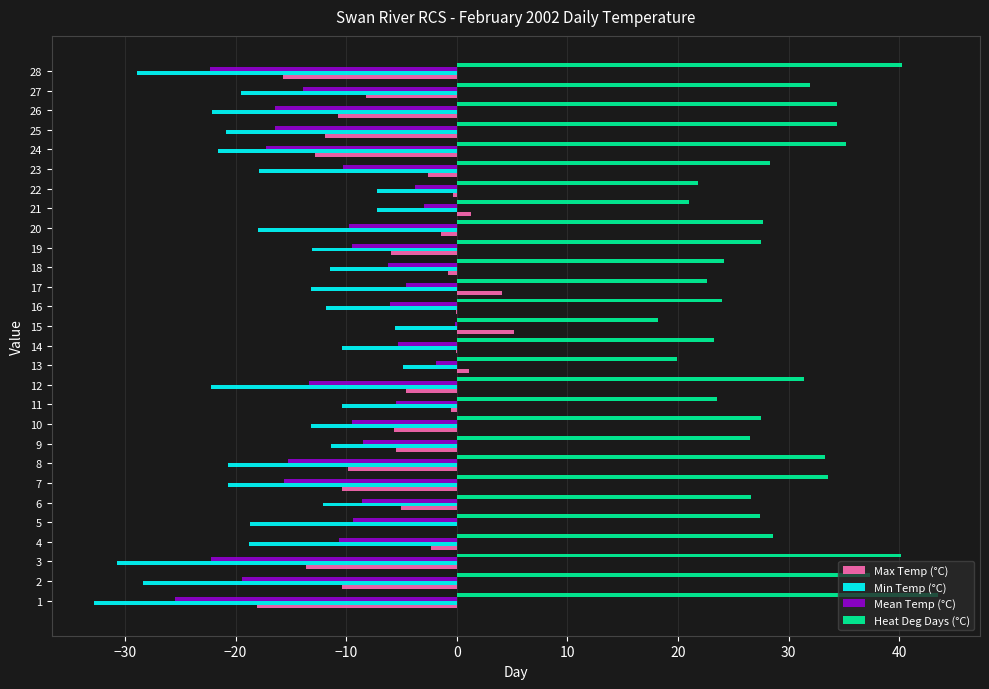

Is it true that Min Temp (°C) equals -22.2 at 19?

False